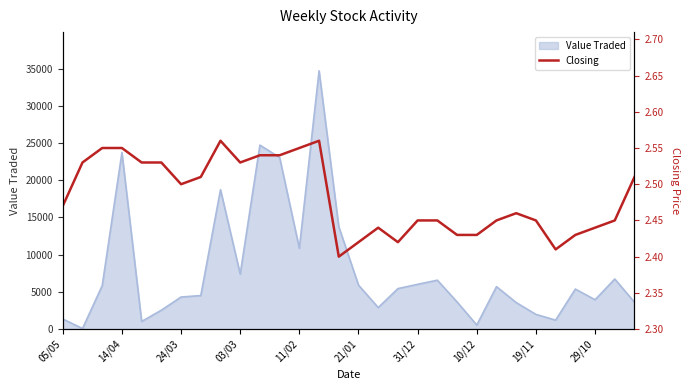

True or false: the data has more than 1 interior local peaks.

True